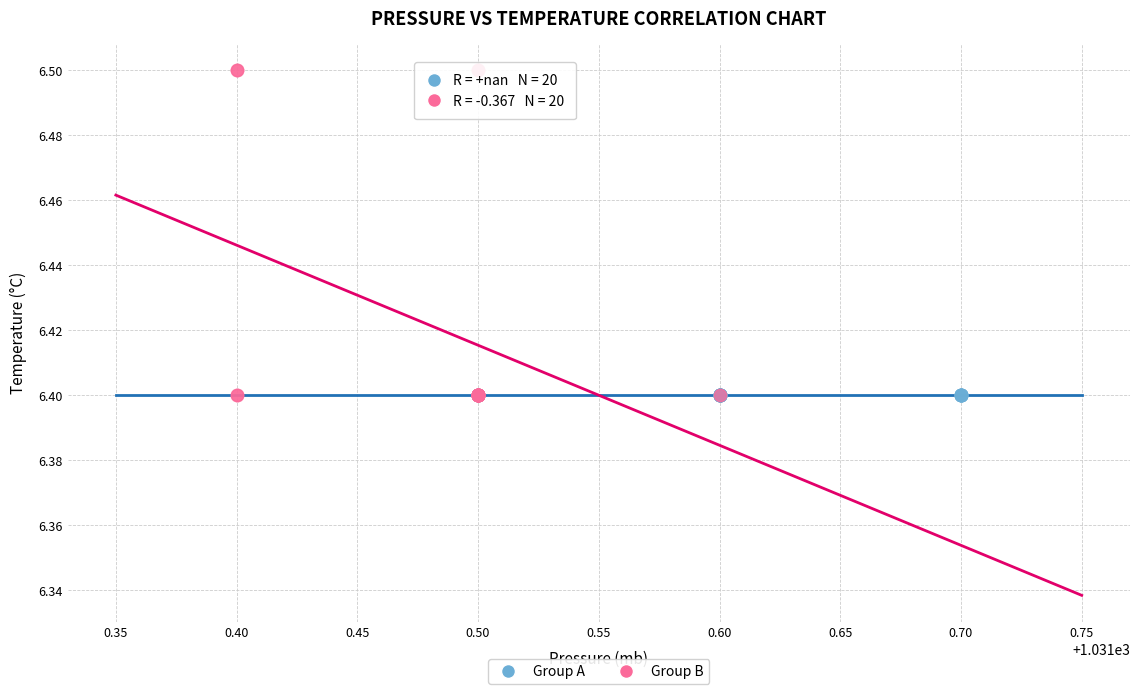

Which series contains the highest Y value?

Group B